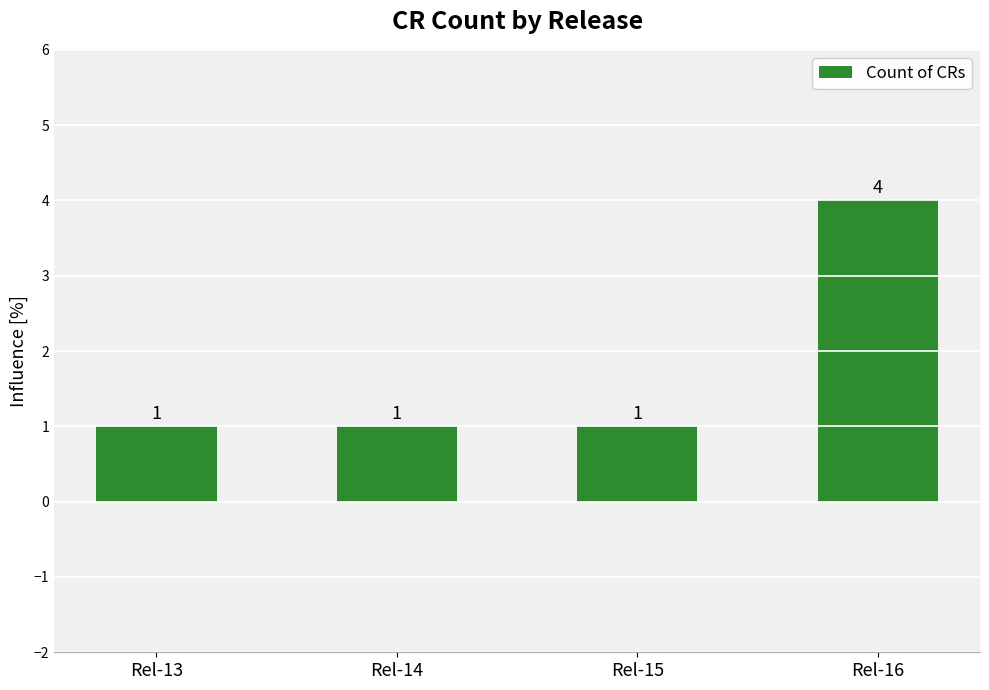

What is the ratio of the value at Rel-13 to the value at Rel-14?

1.0